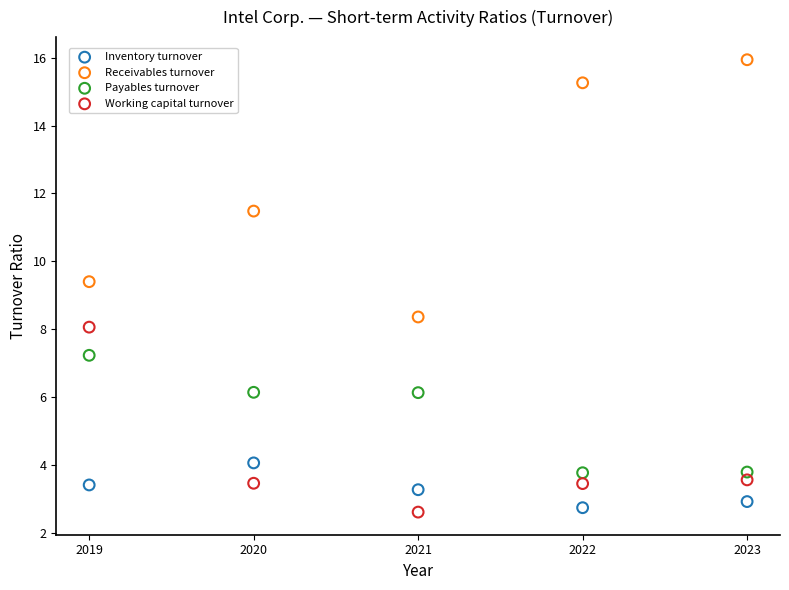

What is the X range (max minus min) for the scatter plot?

4.0